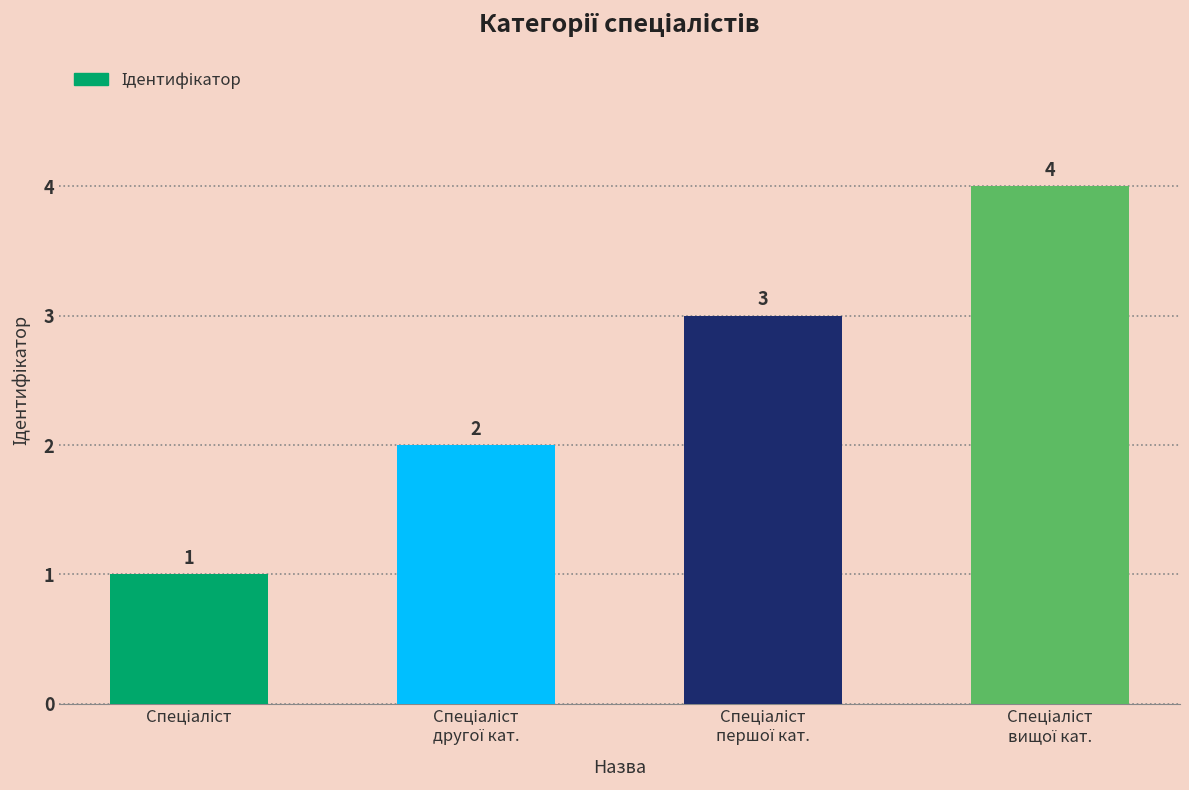

How many values are between 2 and 4?

3